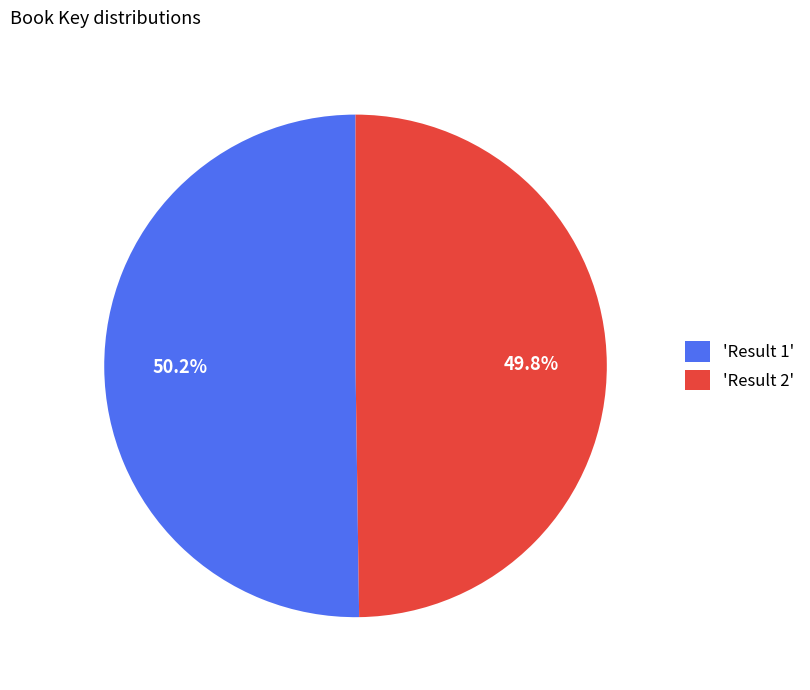

Is there any slice that represents more than half of the pie?

Yes